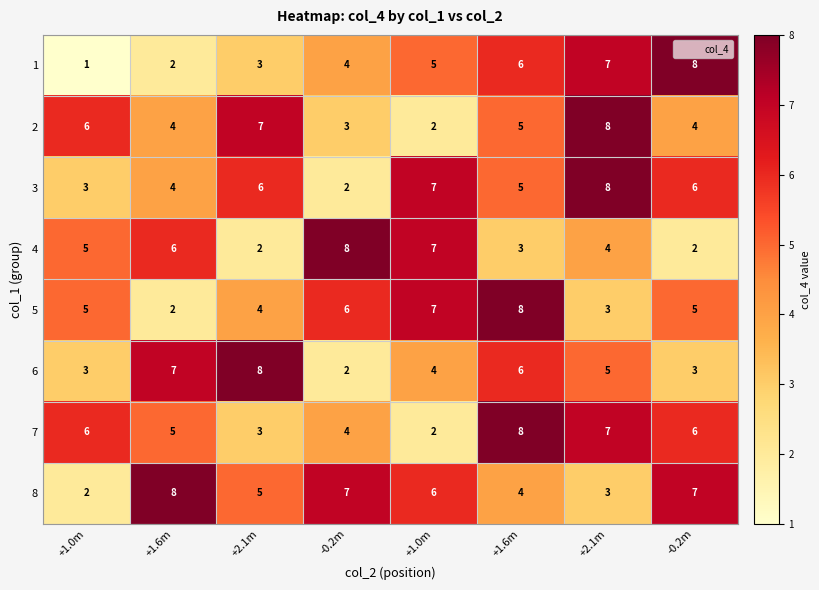

Reading right to left, transcribe all the data shown in this chart.

1: -0.2m=8	+2.1m=7	+1.6m=6	+1.0m=5	-0.2m=4	+2.1m=3	+1.6m=2	+1.0m=1
2: -0.2m=4	+2.1m=8	+1.6m=5	+1.0m=2	-0.2m=3	+2.1m=7	+1.6m=4	+1.0m=6
3: -0.2m=6	+2.1m=8	+1.6m=5	+1.0m=7	-0.2m=2	+2.1m=6	+1.6m=4	+1.0m=3
4: -0.2m=2	+2.1m=4	+1.6m=3	+1.0m=7	-0.2m=8	+2.1m=2	+1.6m=6	+1.0m=5
5: -0.2m=5	+2.1m=3	+1.6m=8	+1.0m=7	-0.2m=6	+2.1m=4	+1.6m=2	+1.0m=5
6: -0.2m=3	+2.1m=5	+1.6m=6	+1.0m=4	-0.2m=2	+2.1m=8	+1.6m=7	+1.0m=3
7: -0.2m=6	+2.1m=7	+1.6m=8	+1.0m=2	-0.2m=4	+2.1m=3	+1.6m=5	+1.0m=6
8: -0.2m=7	+2.1m=3	+1.6m=4	+1.0m=6	-0.2m=7	+2.1m=5	+1.6m=8	+1.0m=2